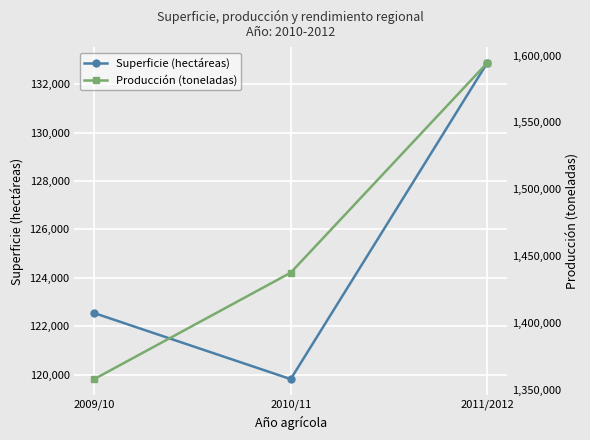

The Producción (toneladas) series shows 342222.7 at 2011/2012. True or false?

False